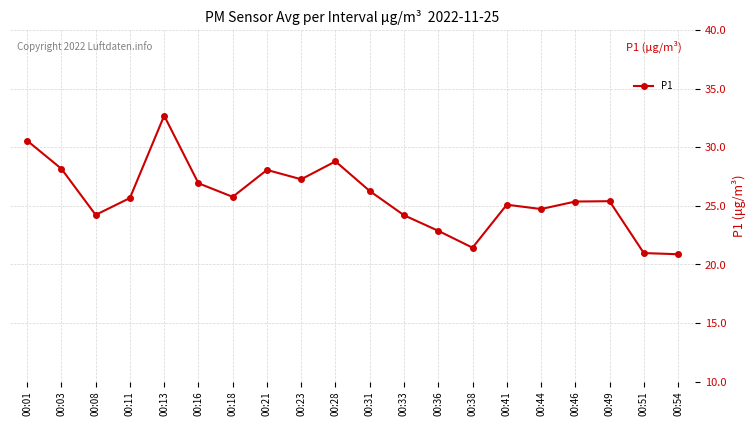

Where does the data first go above 25?

00:01